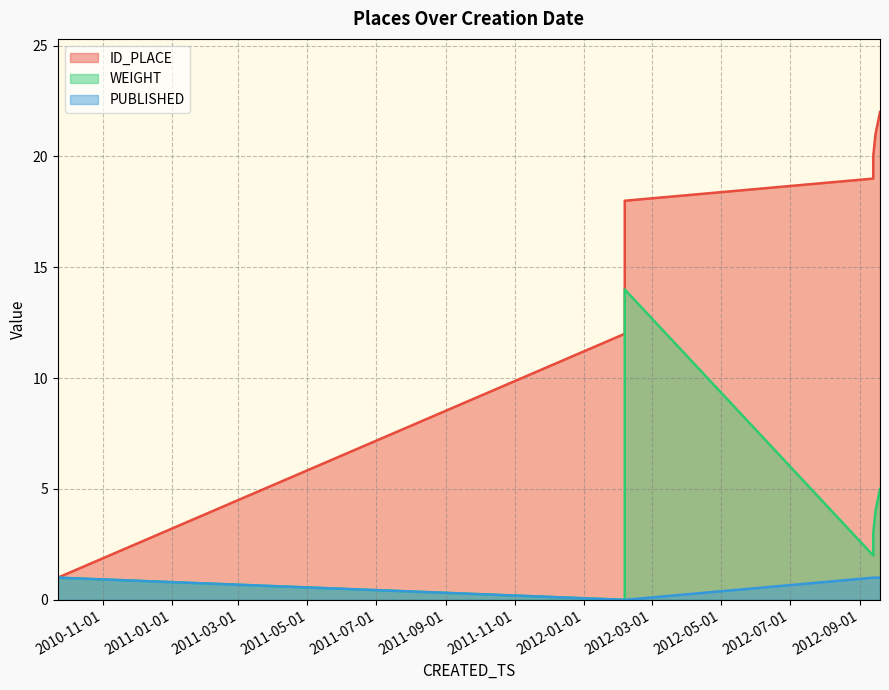

At which label does ID_PLACE reach its minimum?

2010-09-22